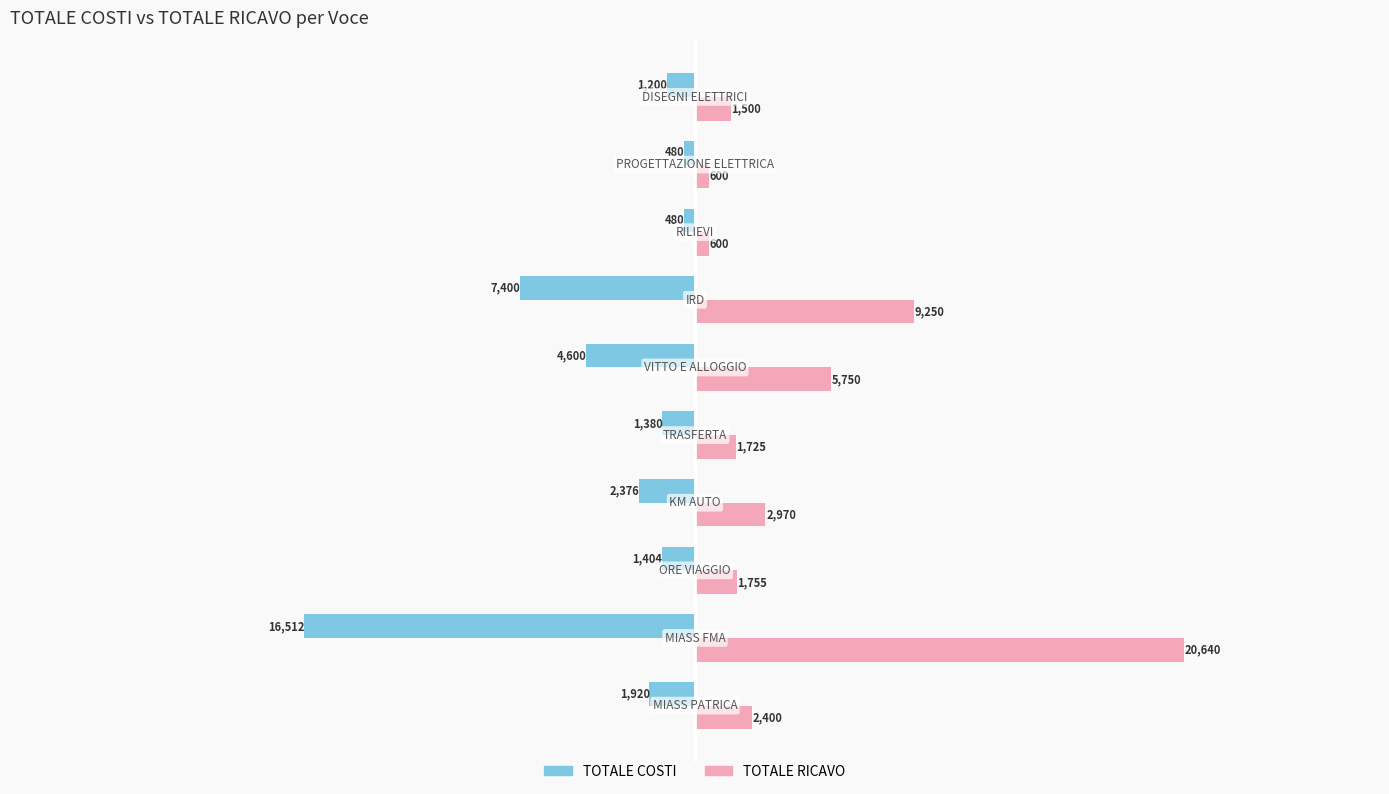

Which series has the largest total across all categories?

TOTALE RICAVO